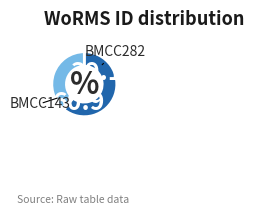

To the nearest percent, what is the average slice percentage?

50%